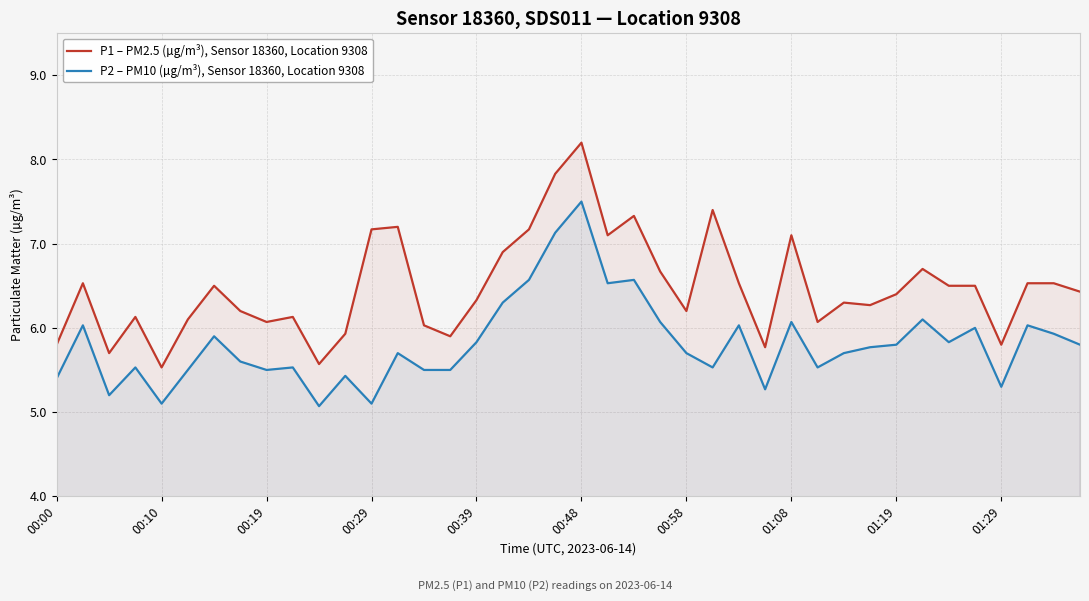

What is the sum of all P1 – PM2.5 (µg/m³), Sensor 18360, Location 9308 values?

259.1